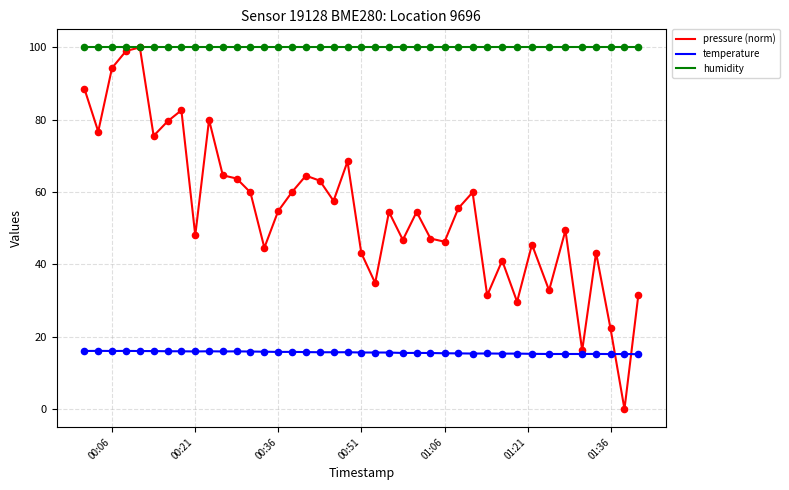

Which series has the largest total across all categories?

humidity